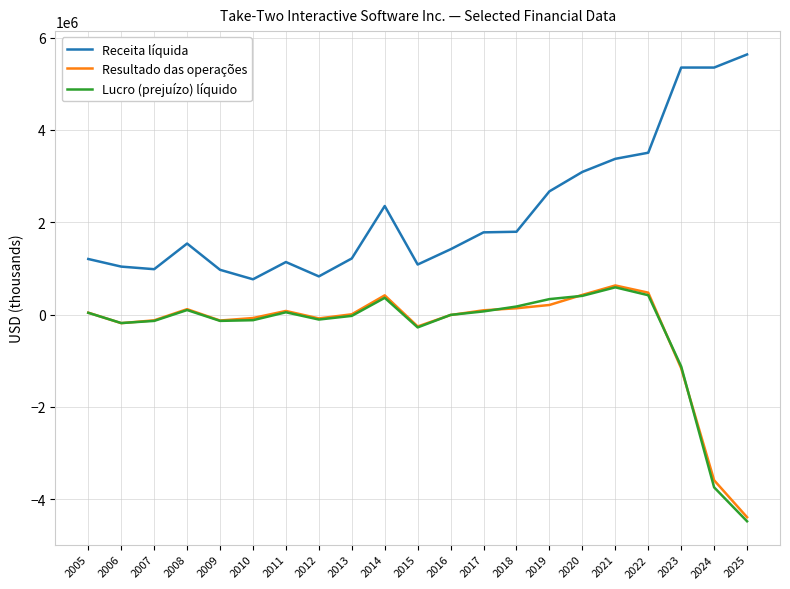

What is the sum of all Receita líquida values?

47056247